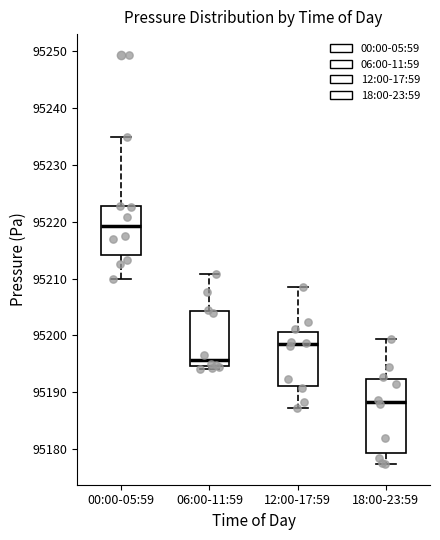

Which box's median line is the lowest?

18:00-23:59